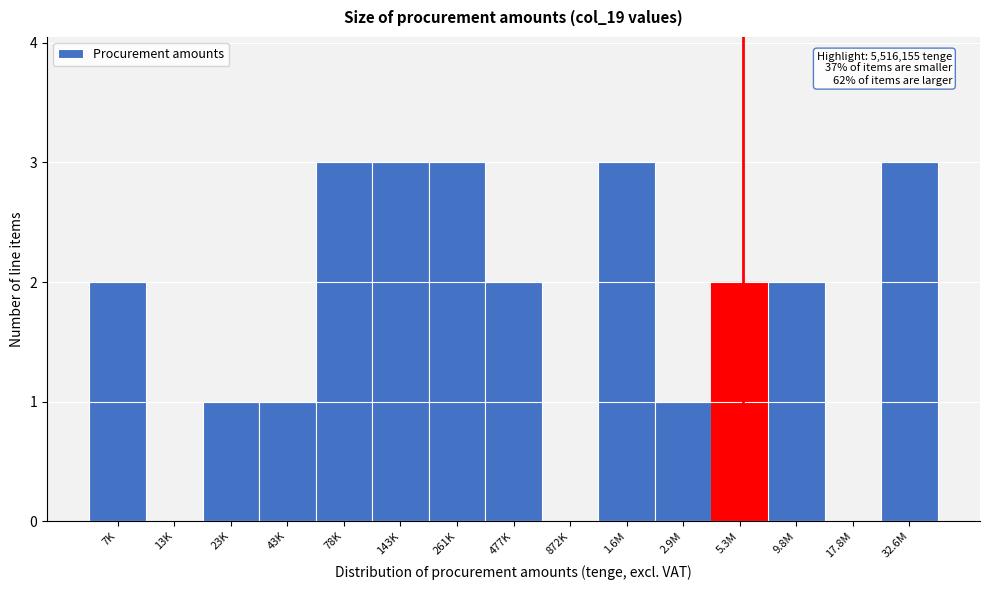

Reading left to right, list all the values displayed in this chart.

7K=2	13K=0	23K=1	43K=1	78K=3	143K=3	261K=3	477K=2	872K=0	1.6M=3	2.9M=1	5.3M=2	9.8M=2	17.8M=0	32.6M=3